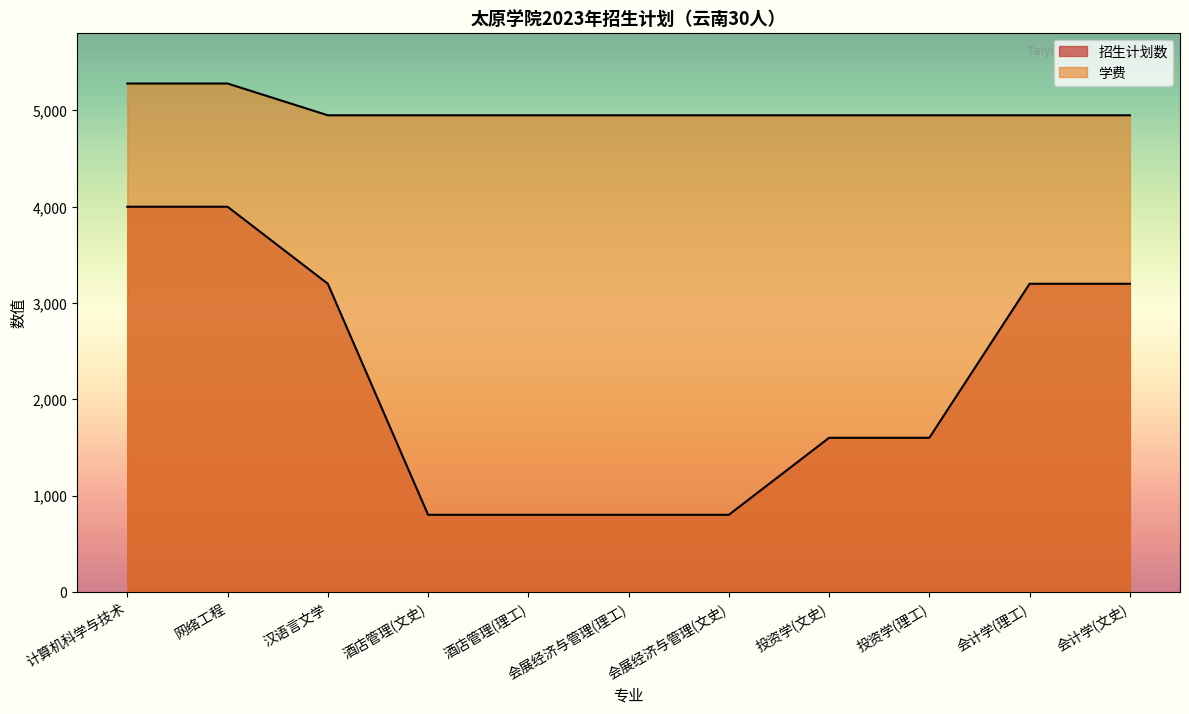

Is it true that 招生计划数 equals 800 at 会展经济与管理(理工)?

True